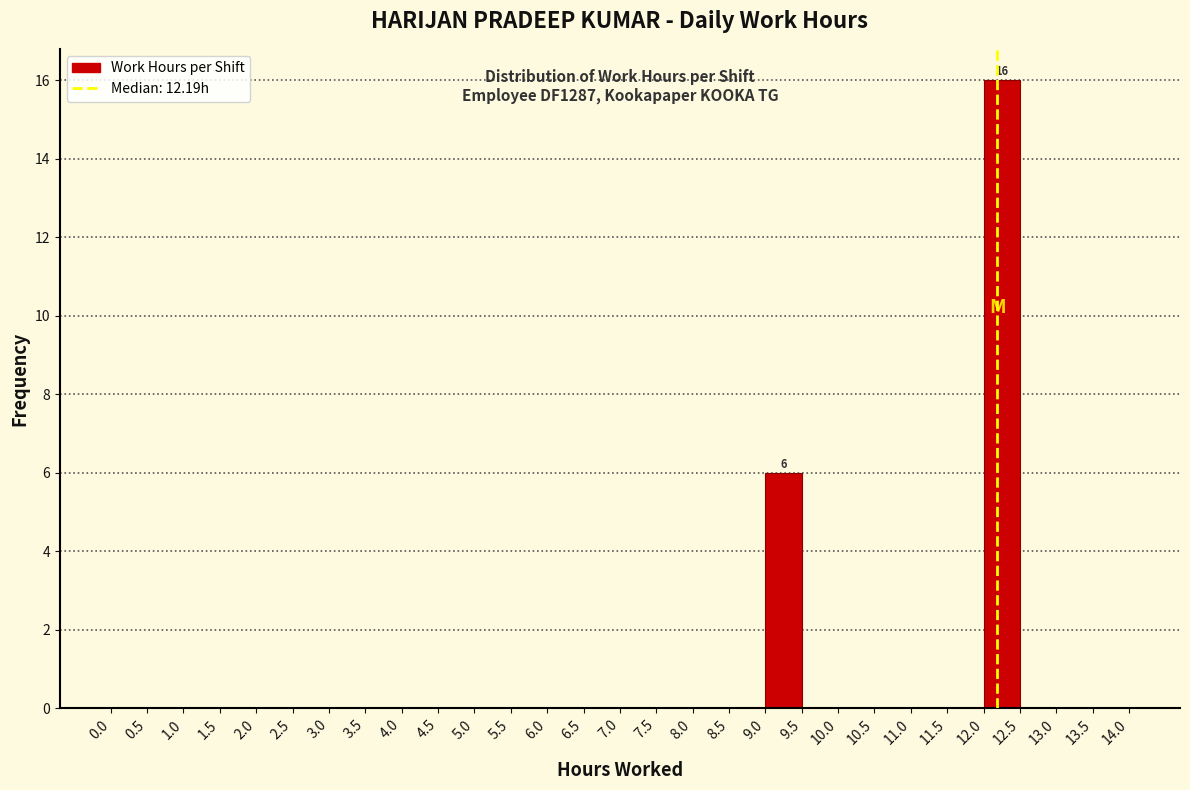

Over which range of the x-axis is the bar tallest?

12.0 to 12.5